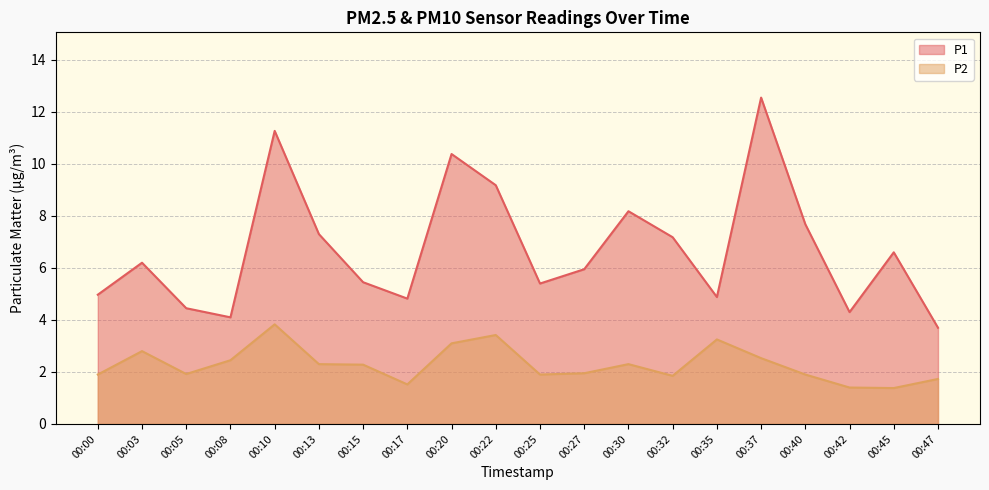

Reading left to right, what are all the values shown in this chart?

P1: 00:00=5.0	00:03=6.2	00:05=4.5	00:08=4.1	00:10=11.3	00:13=7.3	00:15=5.5	00:17=4.8	00:20=10.4	00:22=9.2	00:25=5.4	00:27=6.0	00:30=8.2	00:32=7.2	00:35=4.9	00:37=12.6	00:40=7.7	00:42=4.3	00:45=6.6	00:47=3.7
P2: 00:00=1.9	00:03=2.8	00:05=1.9	00:08=2.5	00:10=3.8	00:13=2.3	00:15=2.3	00:17=1.5	00:20=3.1	00:22=3.4	00:25=1.9	00:27=1.9	00:30=2.3	00:32=1.9	00:35=3.2	00:37=2.5	00:40=1.9	00:42=1.4	00:45=1.4	00:47=1.7